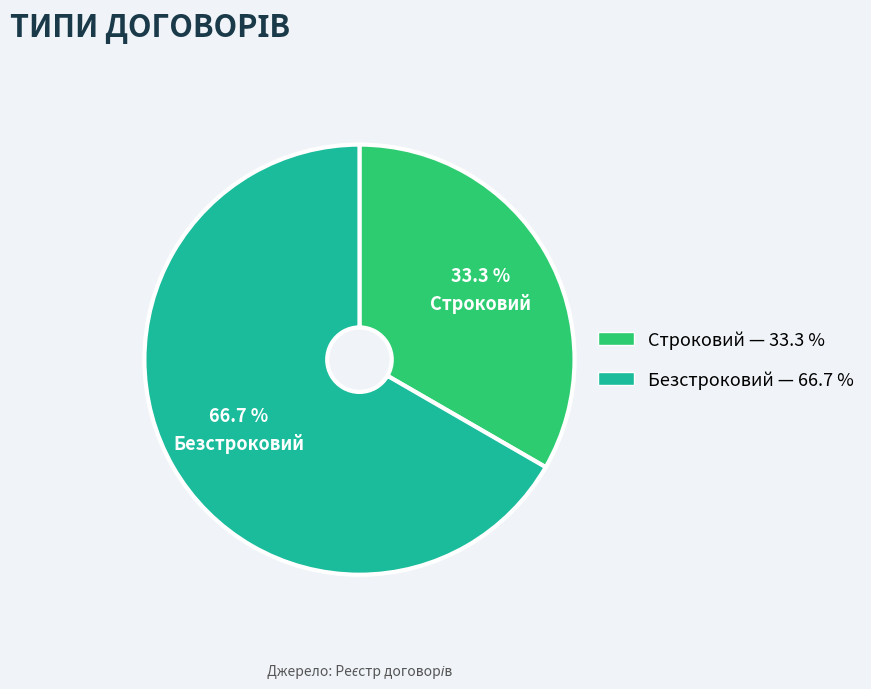

What portion of the pie excludes Строковий?

66.7%